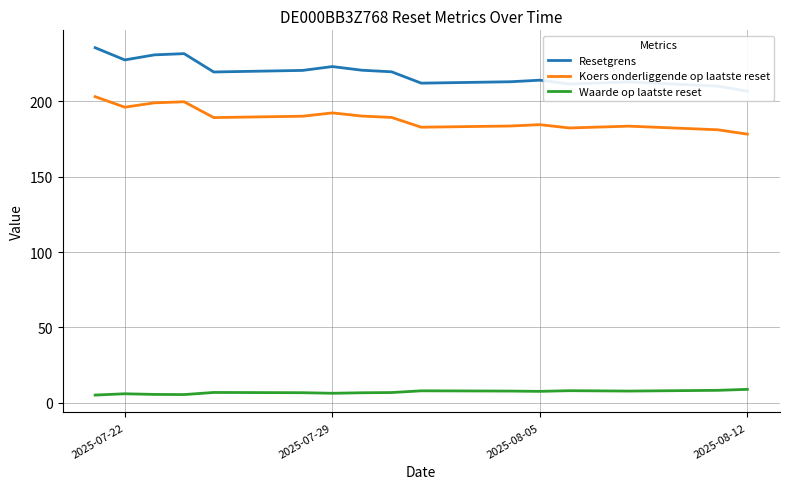

What is the value of the Resetgrens point at the 16th from the left?

210.2